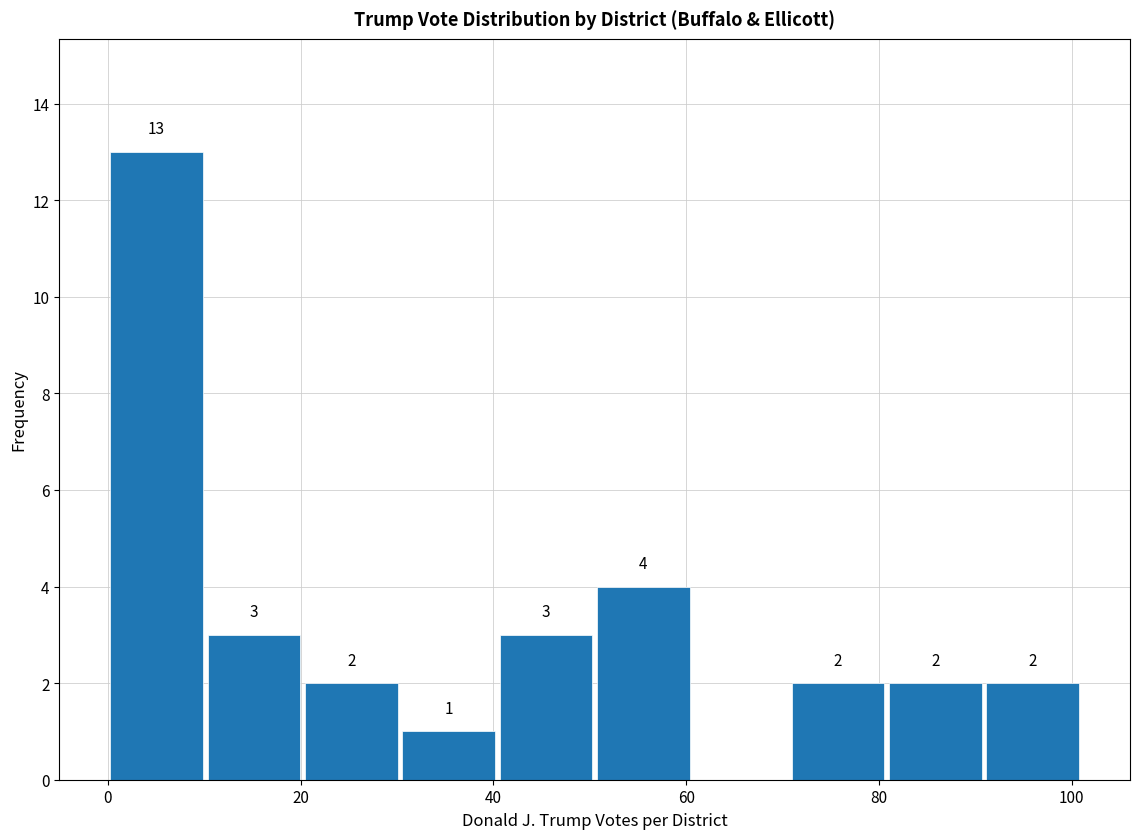

Over which range of the x-axis is the bar tallest?

0 to 10